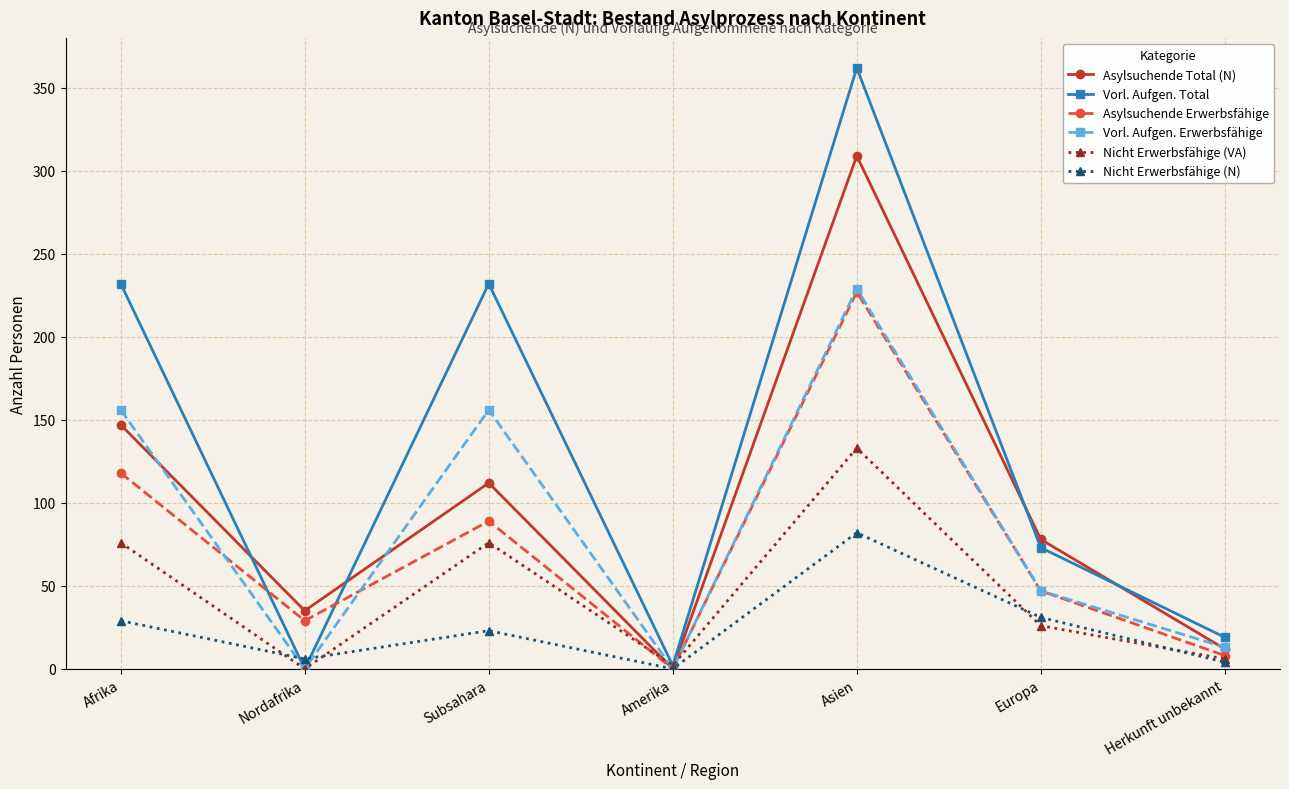

What is the difference between the Nicht Erwerbsfähige (N) values at Asien and Nordafrika?

76